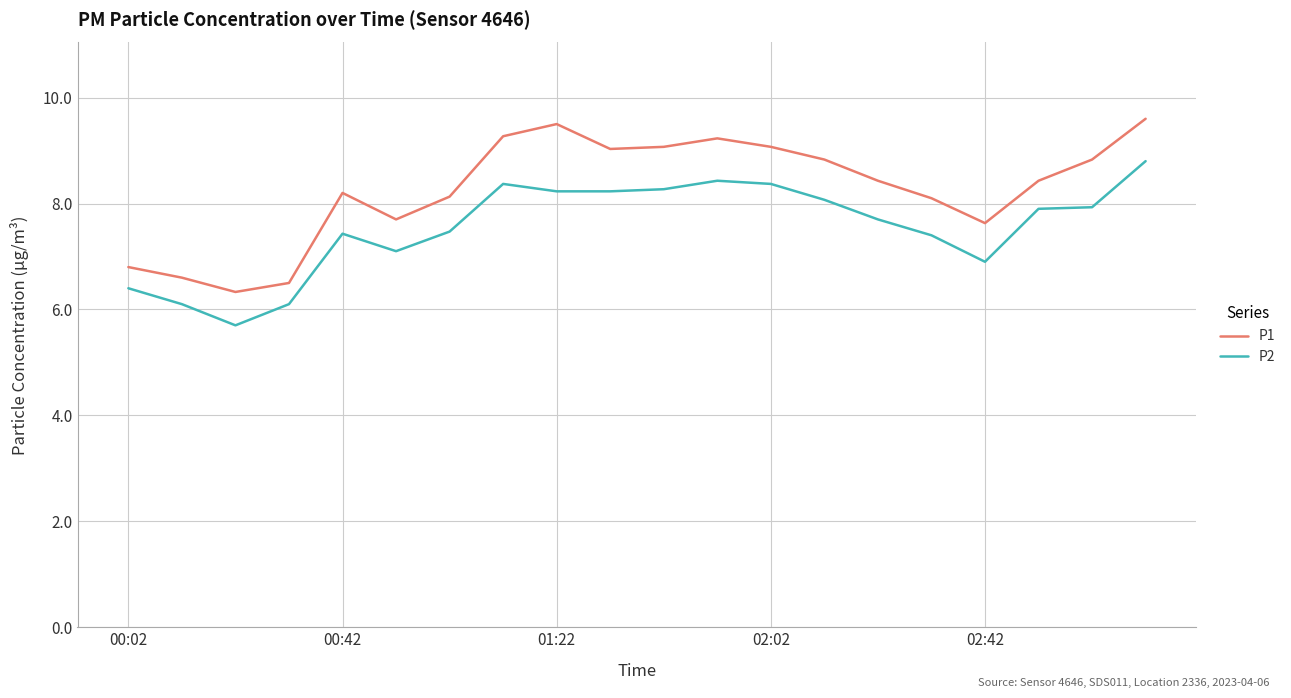

Which series has the widest spread of values?

P1